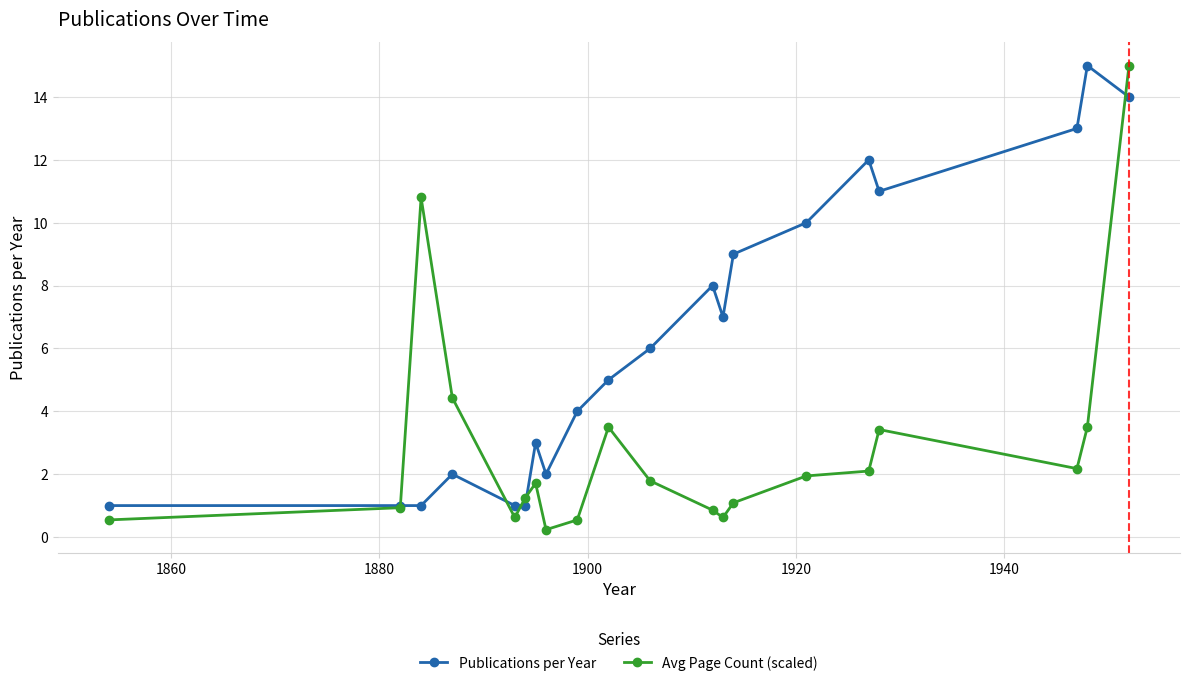

What is the value of the Publications per Year point at the 3rd from the left?

1.0